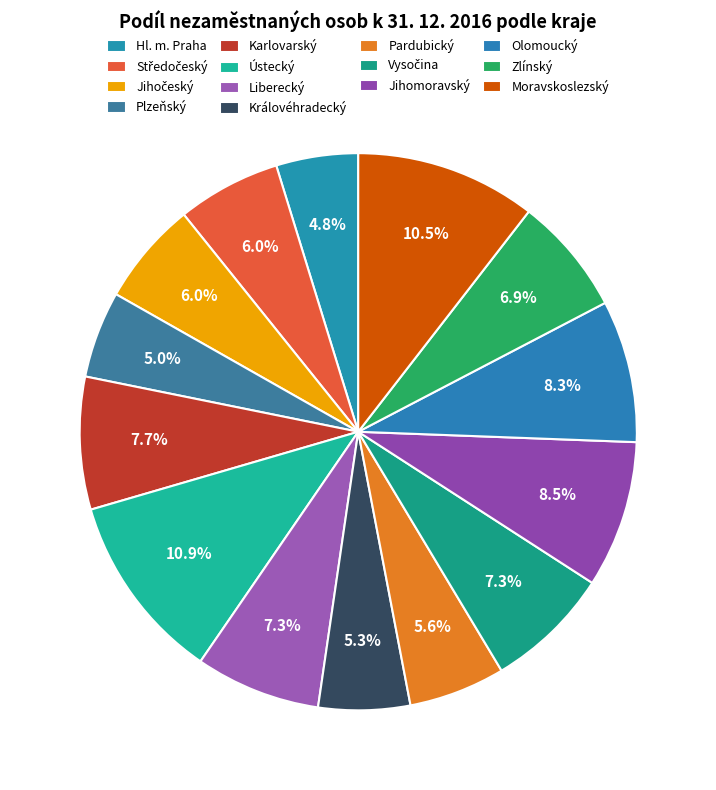

Is Plzeňský the majority of the pie?

No